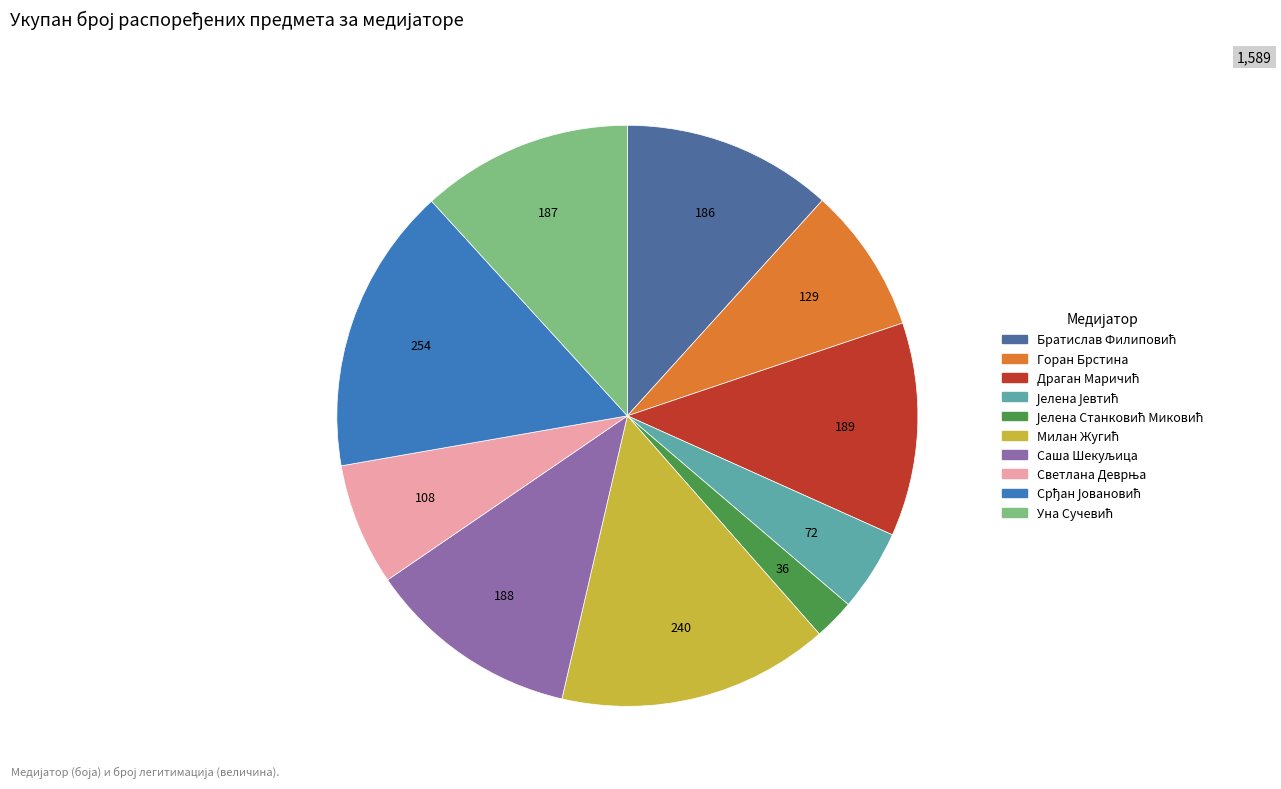

Is there any slice that represents more than half of the pie?

No